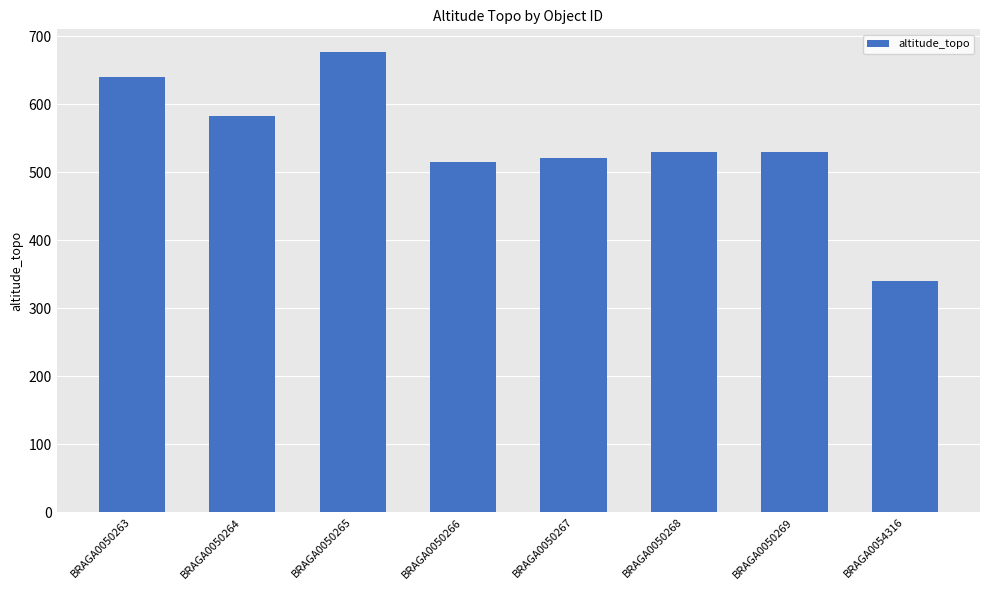

Reading left to right, list all the values displayed in this chart.

BRAGA0050263=640.0	BRAGA0050264=582.1	BRAGA0050265=676.0	BRAGA0050266=515.0	BRAGA0050267=520.0	BRAGA0050268=530.0	BRAGA0050269=530.0	BRAGA0054316=340.0